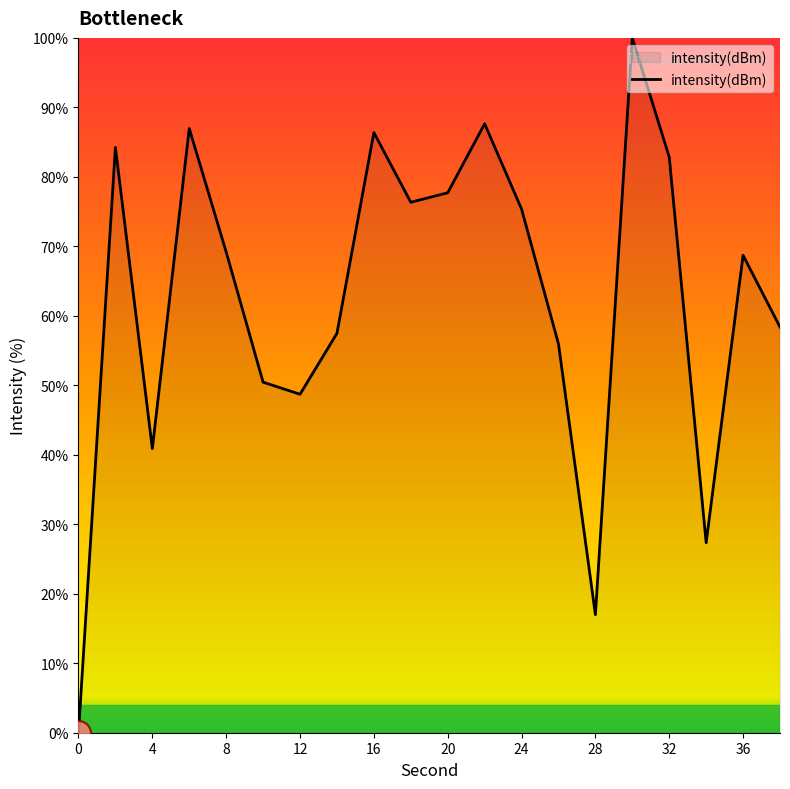

True or false: the data has more than 0 interior local peaks.

True